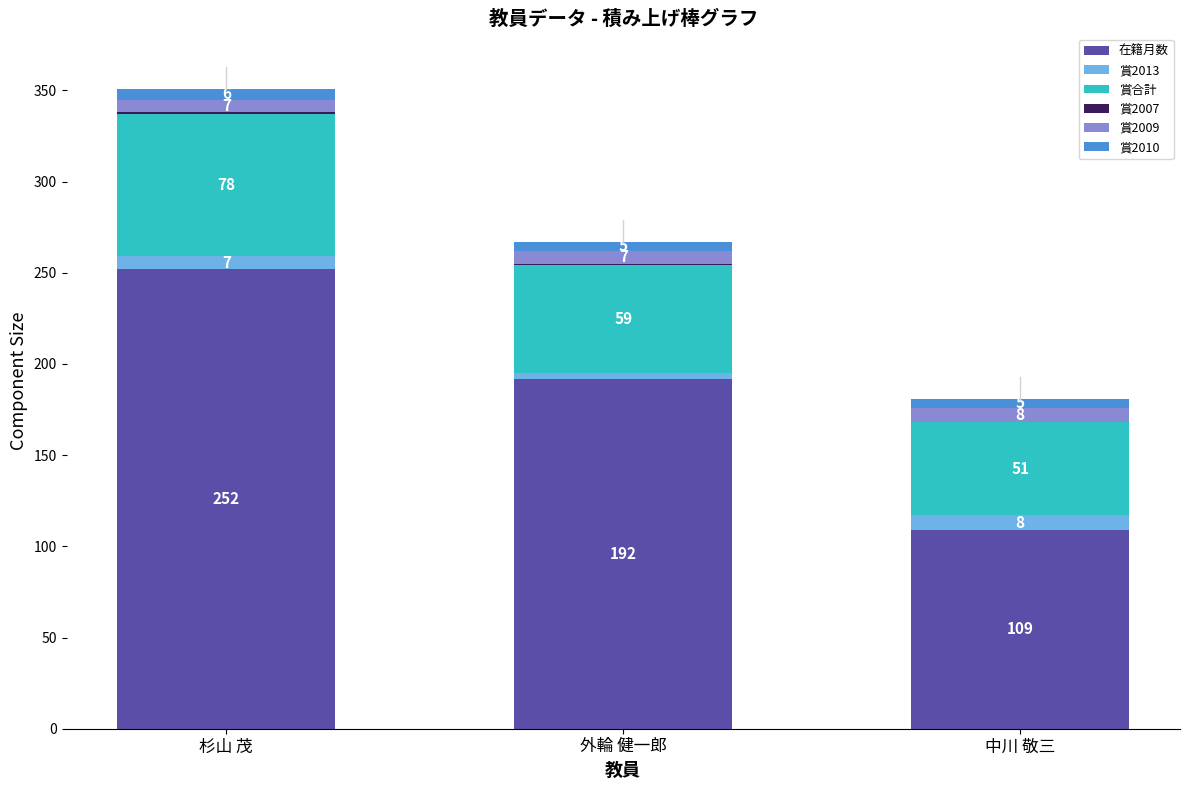

What is the maximum value for 在籍月数?

252